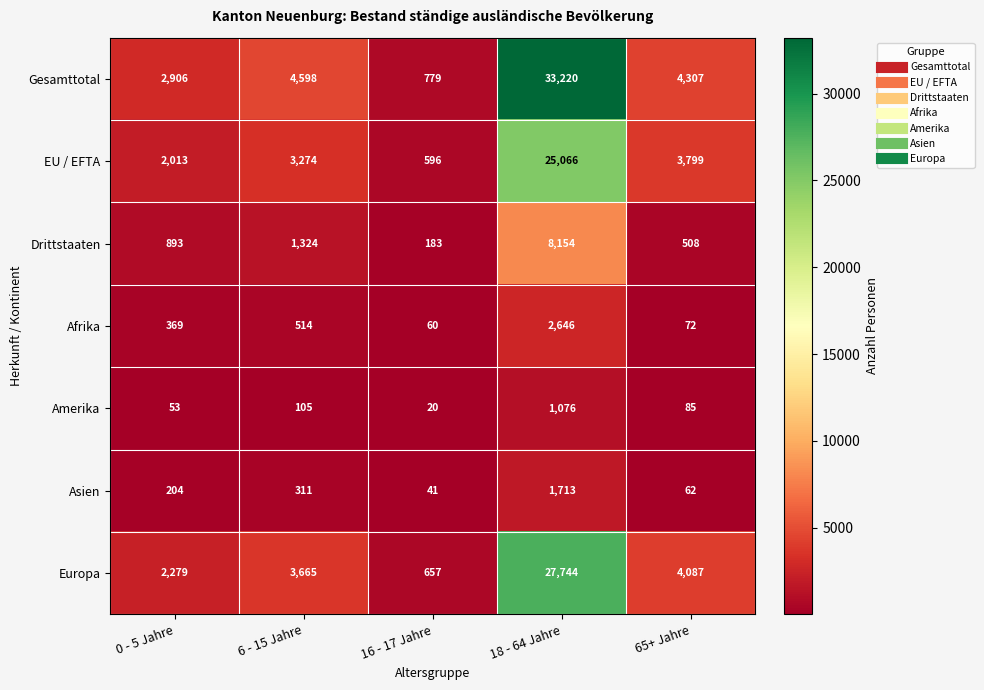

Which label corresponds to the smallest value in the chart?

16 - 17 Jahre